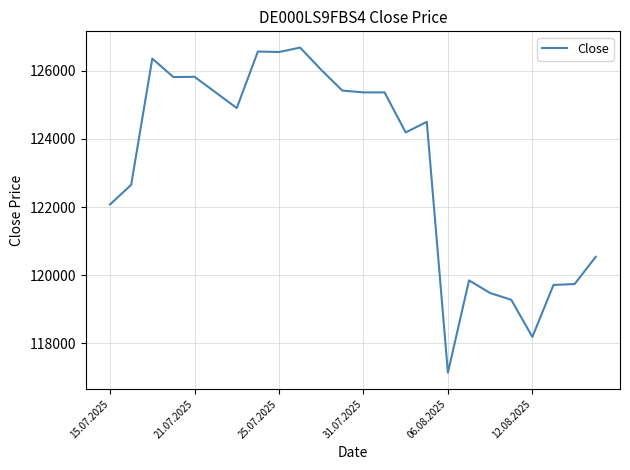

True or false: the data has more than 0 interior local peaks.

True